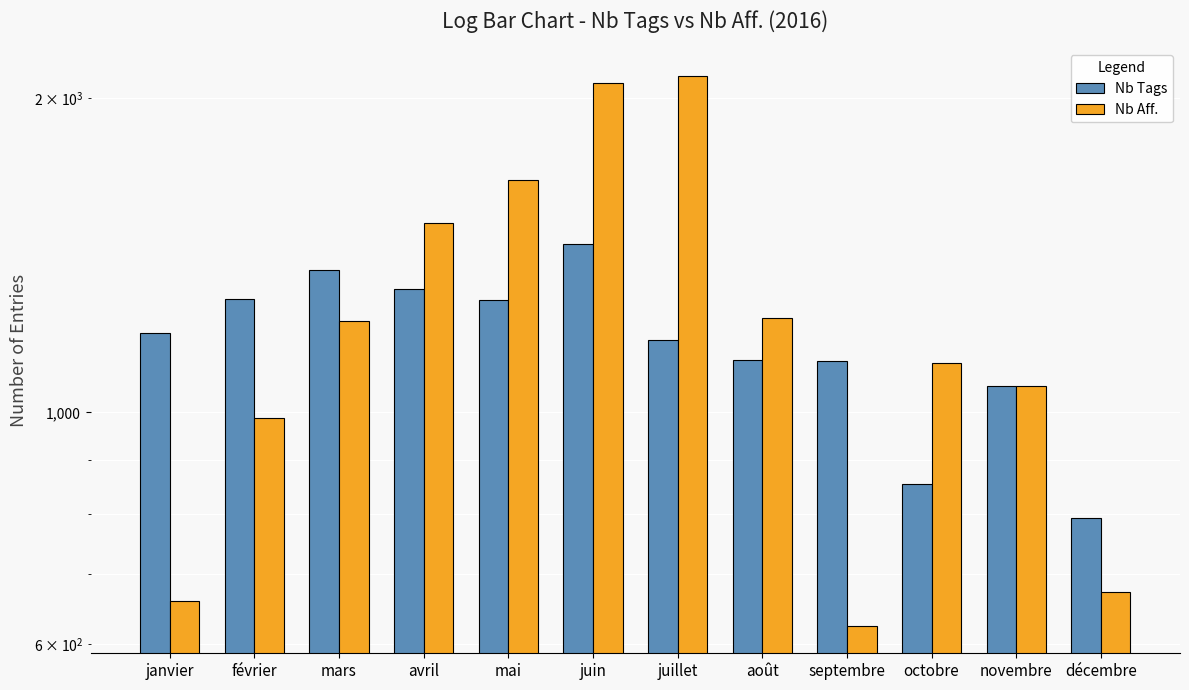

What are all the series names shown in the legend?

Nb Tags, Nb Aff.